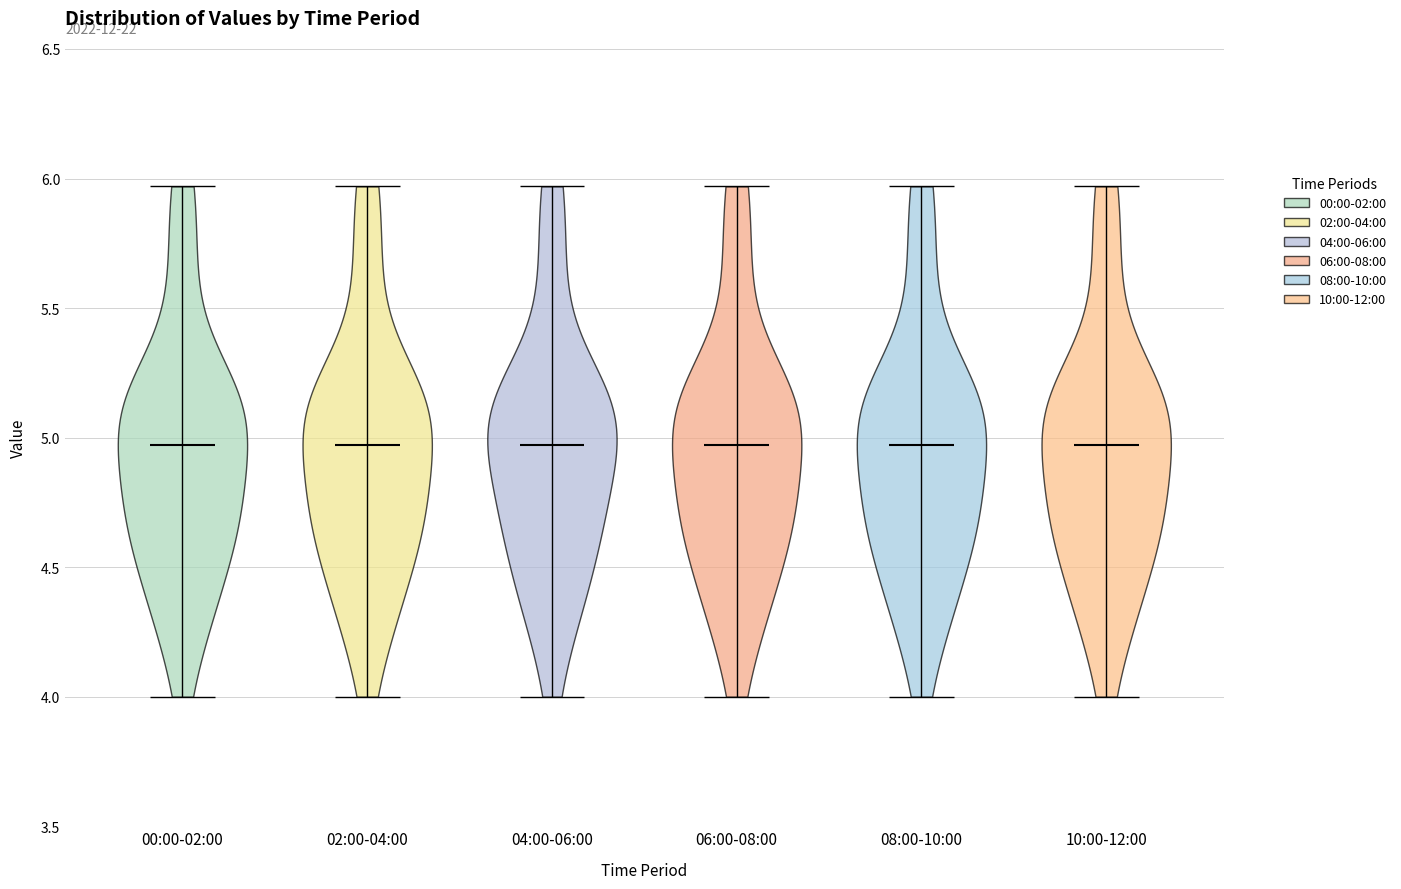

Where does the median line of the violin for 00:00-02:00 sit on the y-axis? The values are not printed on the chart, so give them approximately, as read against the axis.

4.95